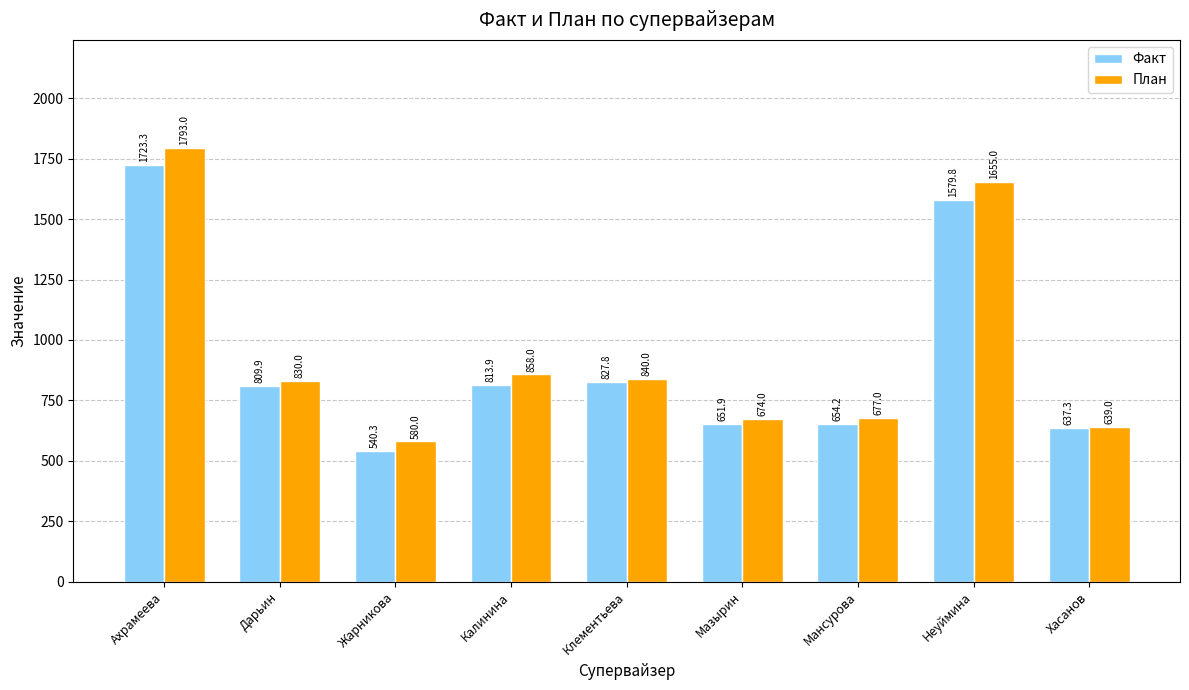

Reading right to left, what are all the values shown in this chart?

Факт: 637.3	1579.8	654.2	651.9	827.8	813.9	540.3	809.9	1723.3
План: 639.0	1655.0	677.0	674.0	840.0	858.0	580.0	830.0	1793.0